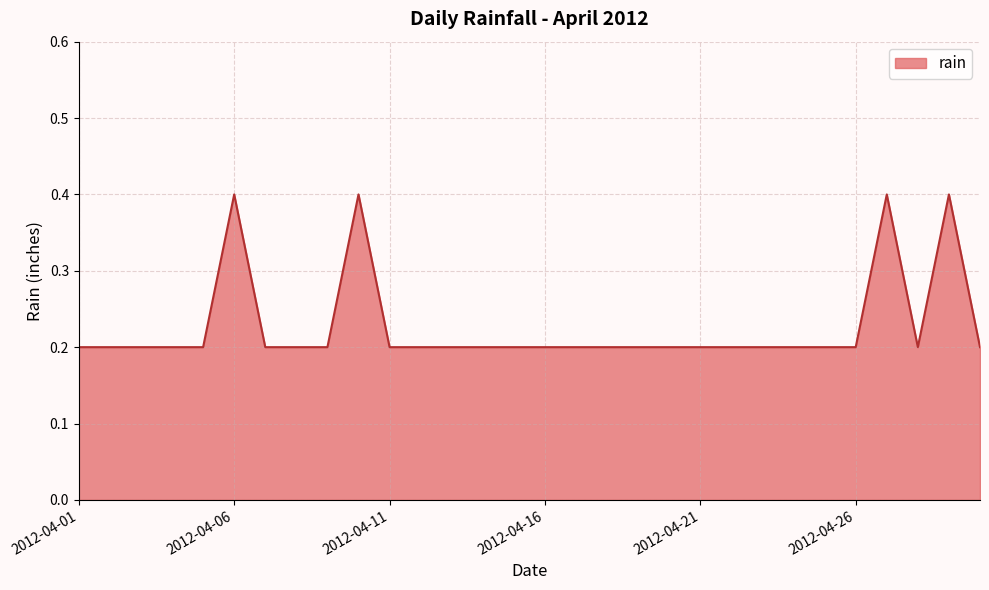

True or false: the data has more than 0 interior local peaks.

True